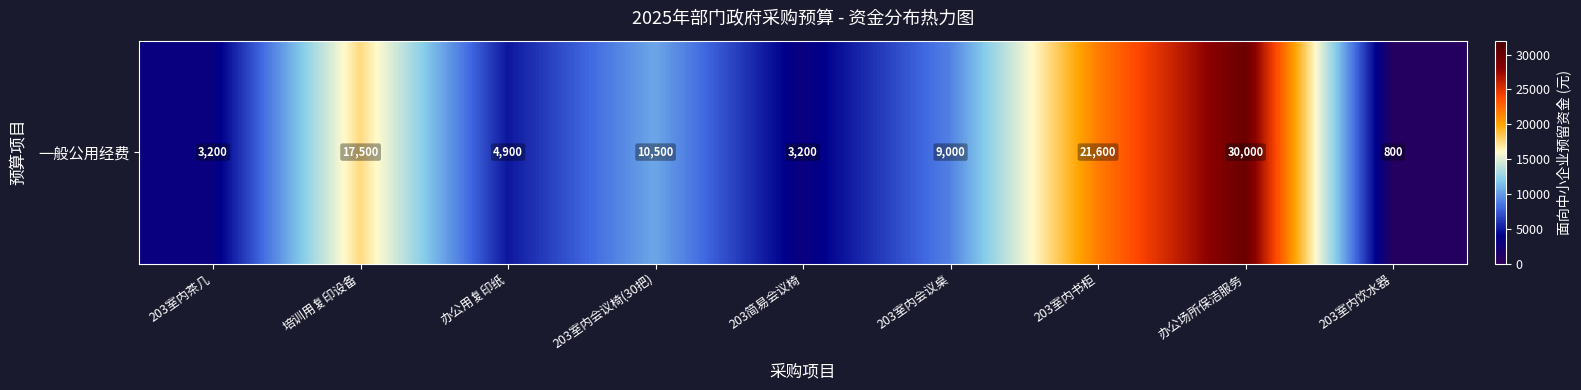

List the labels in order of value, smallest first.

203室内饮水器, 203室内茶几, 203简易会议椅, 办公用复印纸, 203室内会议桌, 203室内会议椅(30把), 培训用复印设备, 203室内书柜, 办公场所保洁服务